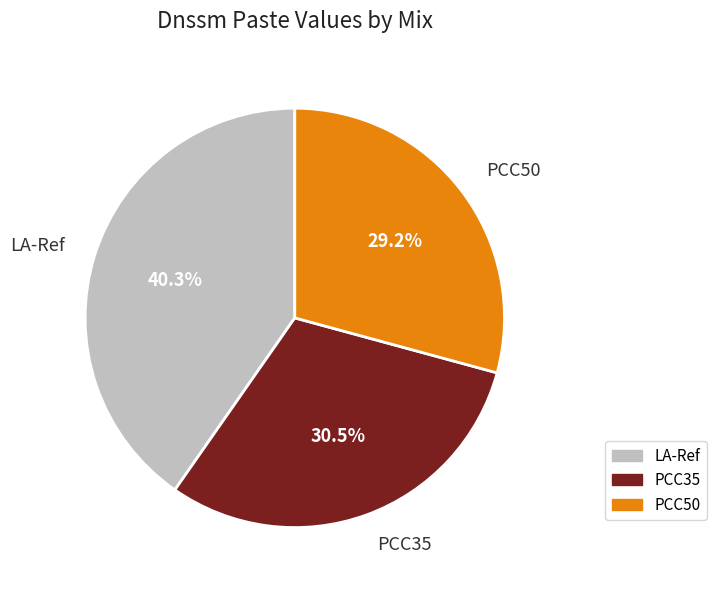

Rank the categories by value from highest to lowest.

LA-Ref, PCC35, PCC50